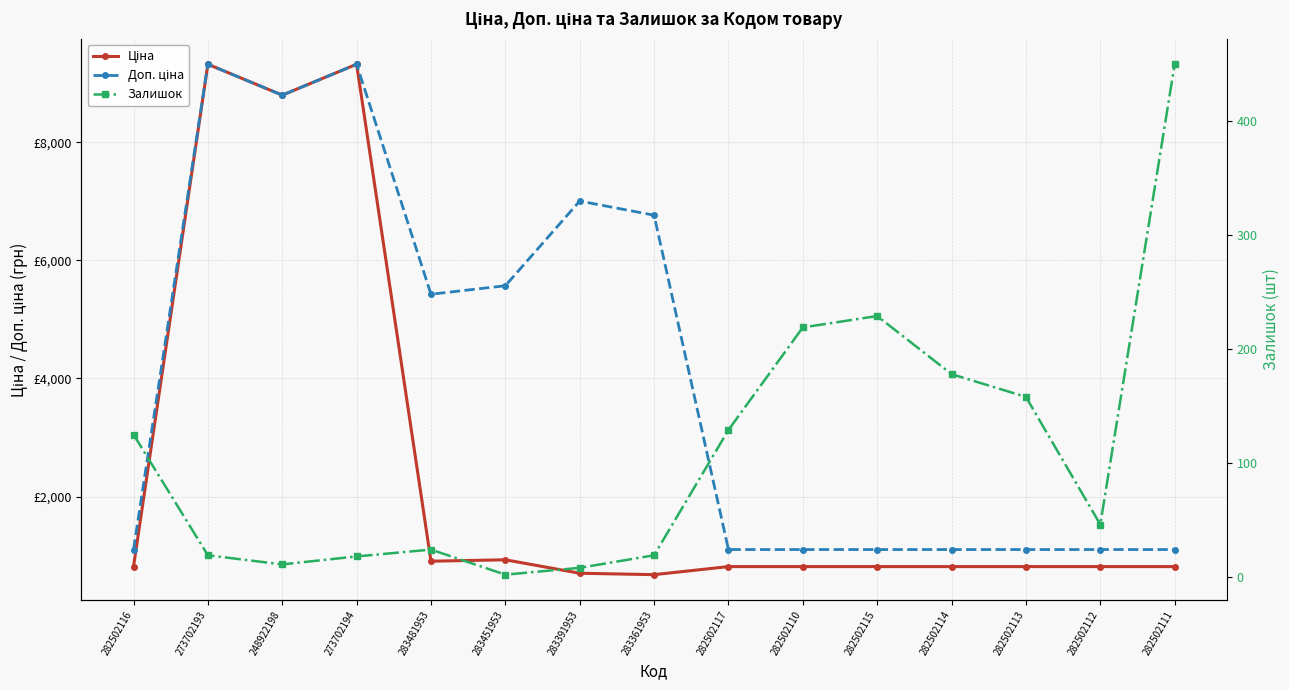

The value of Ціна at 283481953 is 303.7. True or false?

False